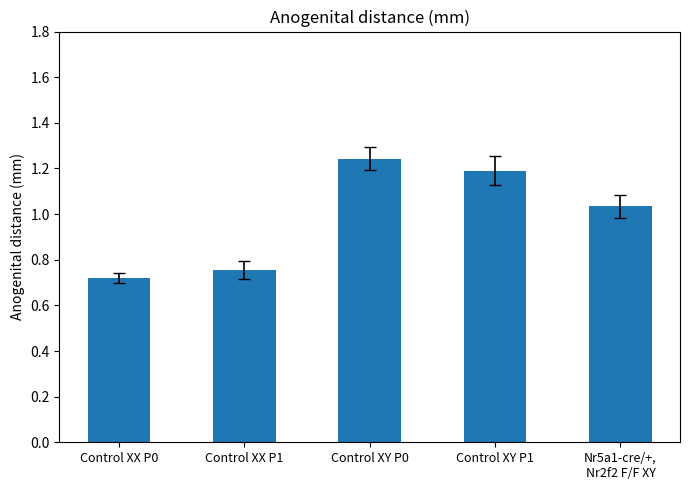

Rank the categories by value from lowest to highest.

Control XX P0, Control XX P1, Nr5a1-cre/+,
Nr2f2 F/F XY, Control XY P1, Control XY P0